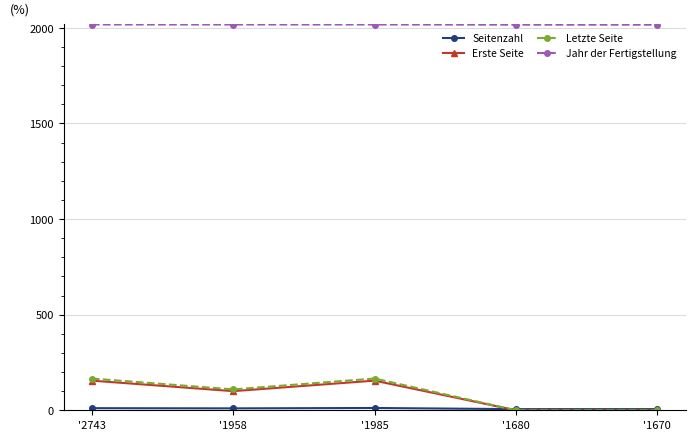

How many distinct data groups are displayed?

4